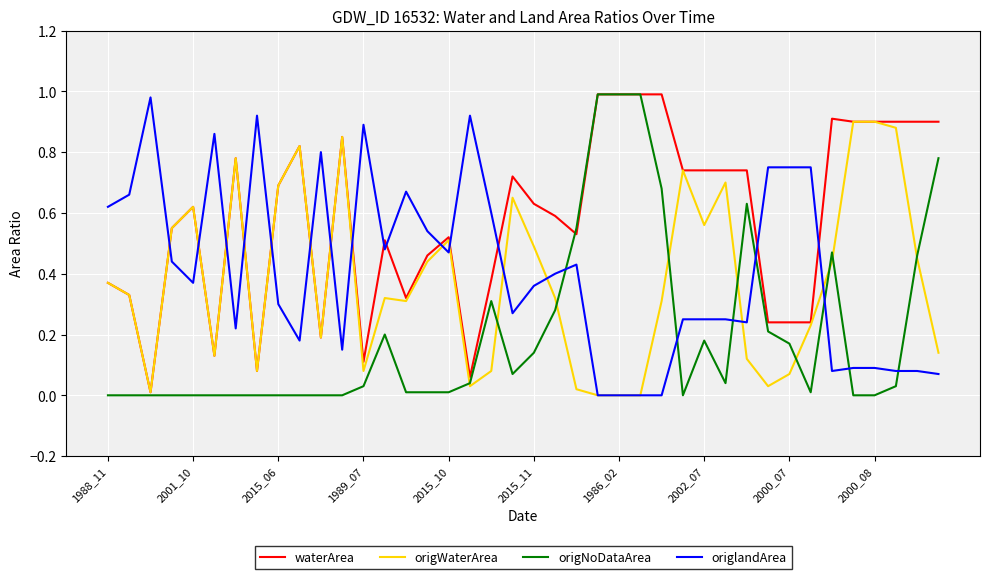

Which series has the largest total across all categories?

waterArea